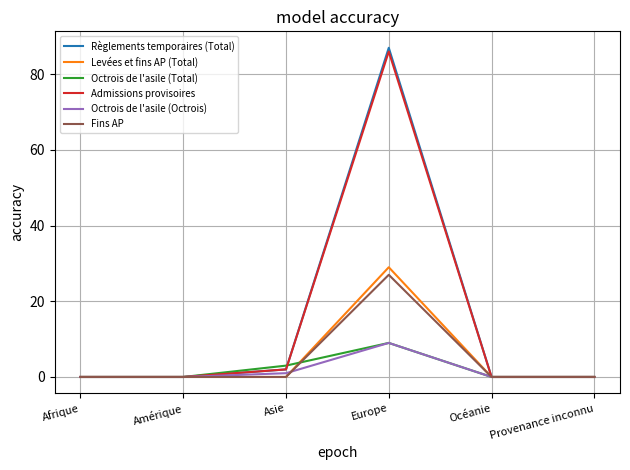

What is the approximate value of Octrois de l'asile (Total) at Europe?

9